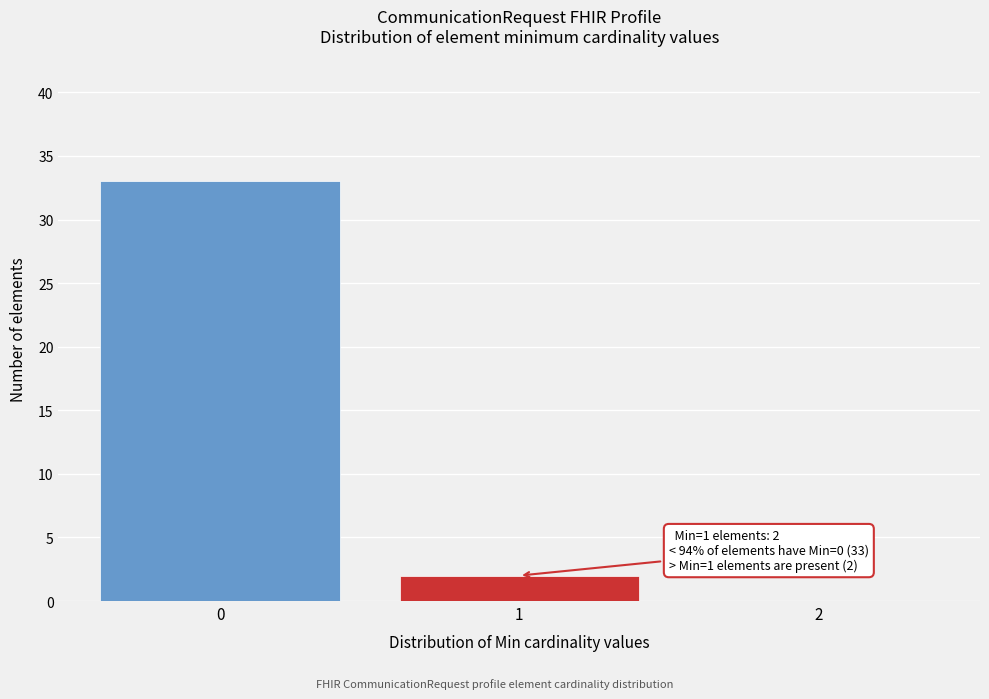

Which range on the x-axis has the tallest bar?

-0.5 to 0.5